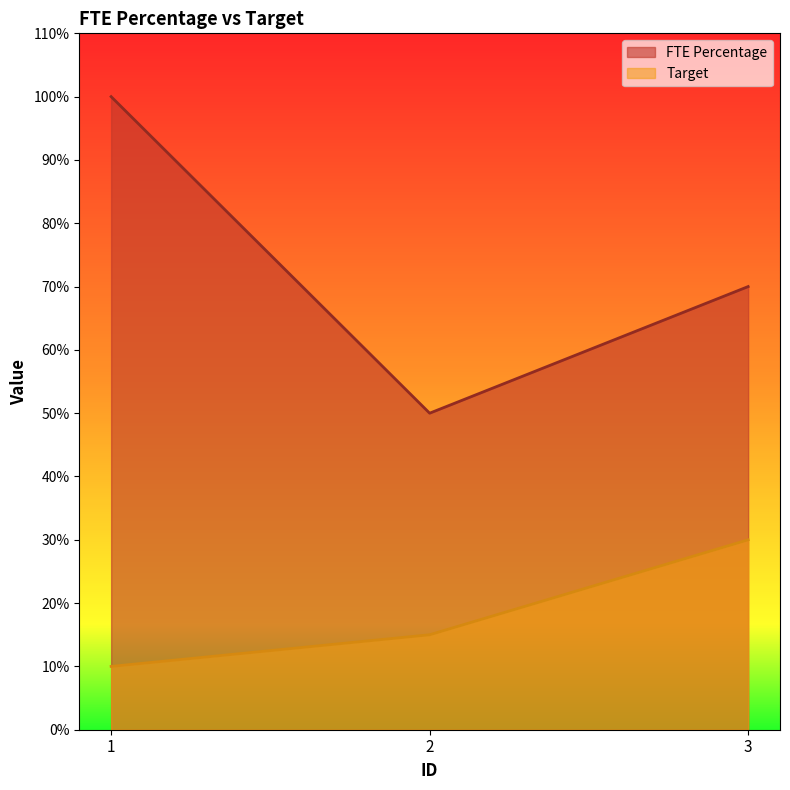

Rank the categories by FTE Percentage value from highest to lowest.

1, 3, 2